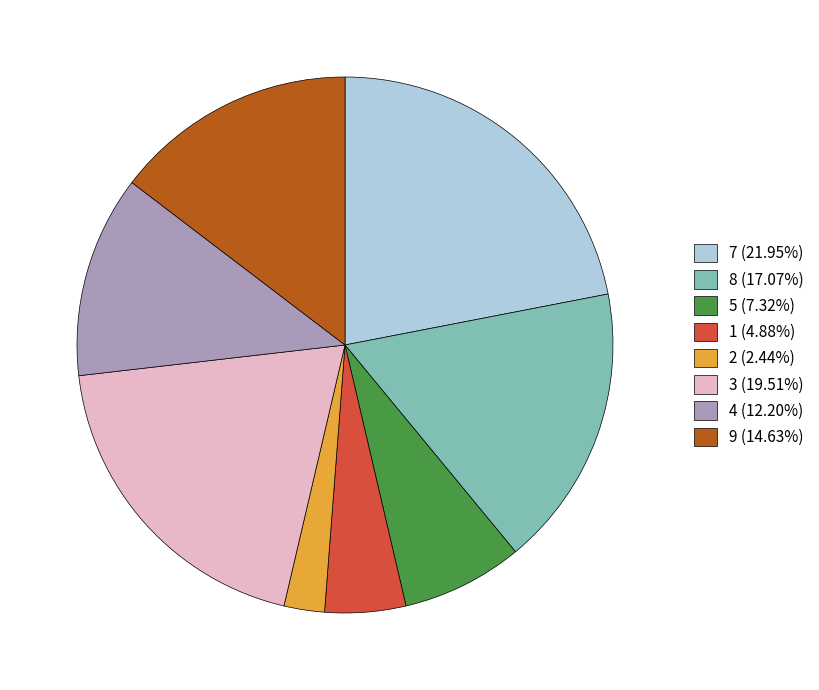

Combined, do 7 (21.95%) and 1 (4.88%) account for over 50%?

No